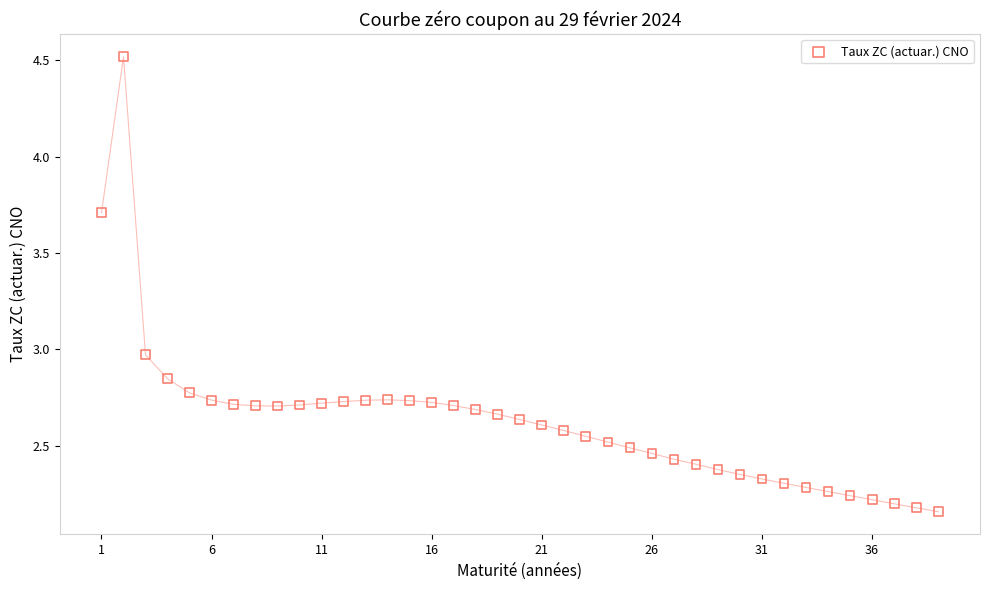

What is the range of X values (max minus min)?

38.0